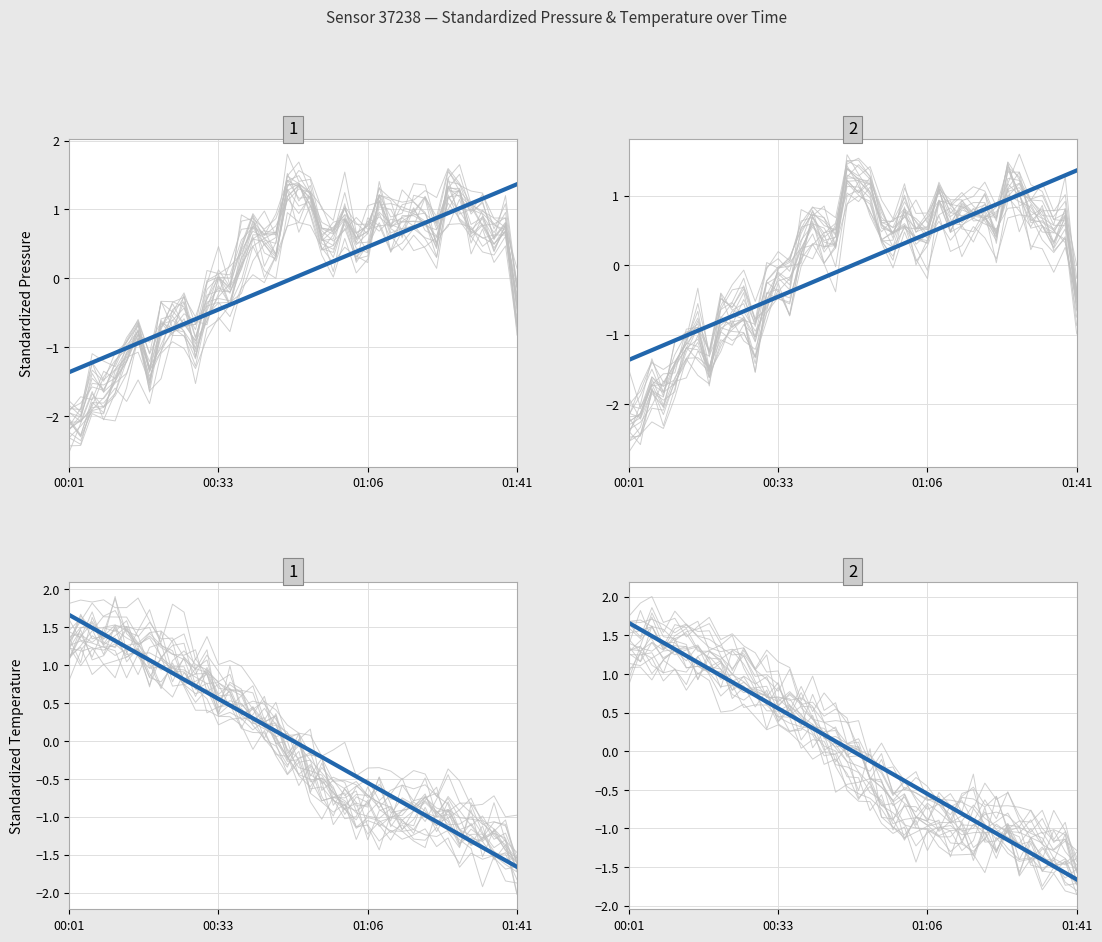

List the series in order of their peak value, highest first.

individual lines, trend